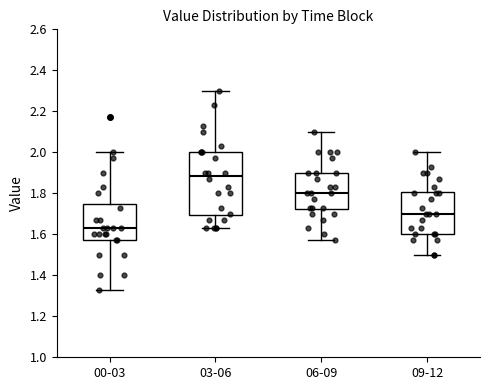

Which box is the tallest, from its lower edge to its upper edge?

03-06